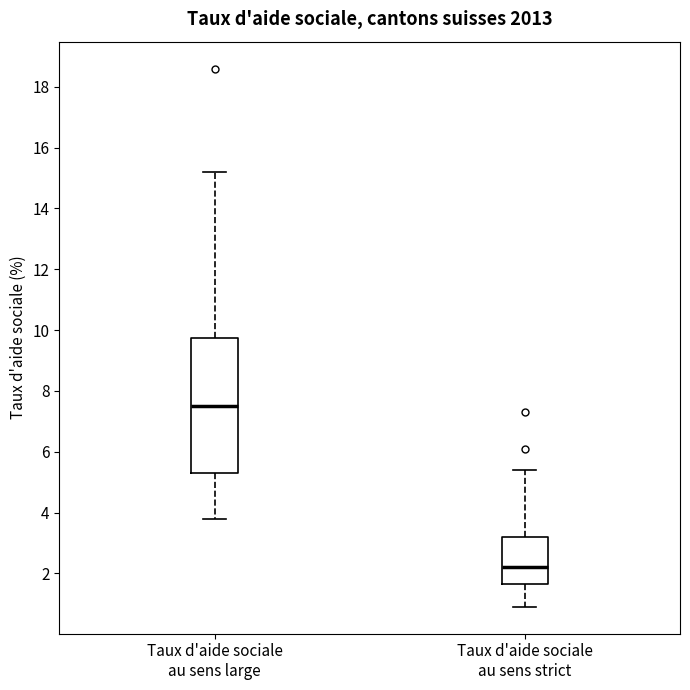

Where is the lower edge of the box for Taux d'aide sociale au sens large on the y-axis? The values are not printed on the chart, so give them approximately, as read against the axis.

5.4